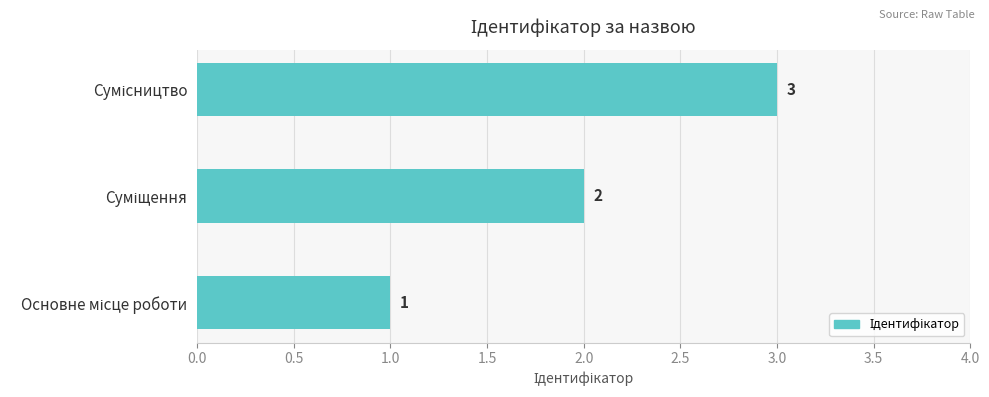

What is the minimum value shown in the chart?

1